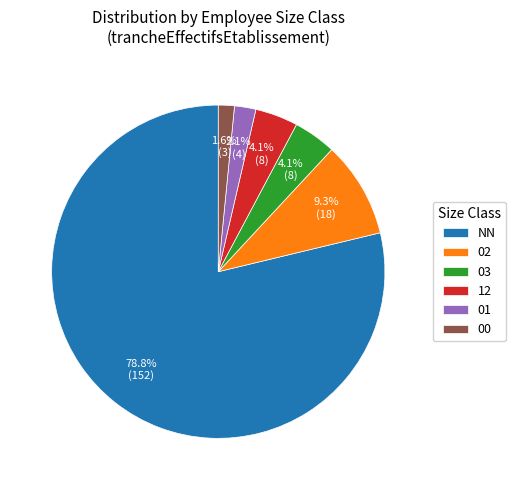

Which category has the smallest portion of the pie?

00